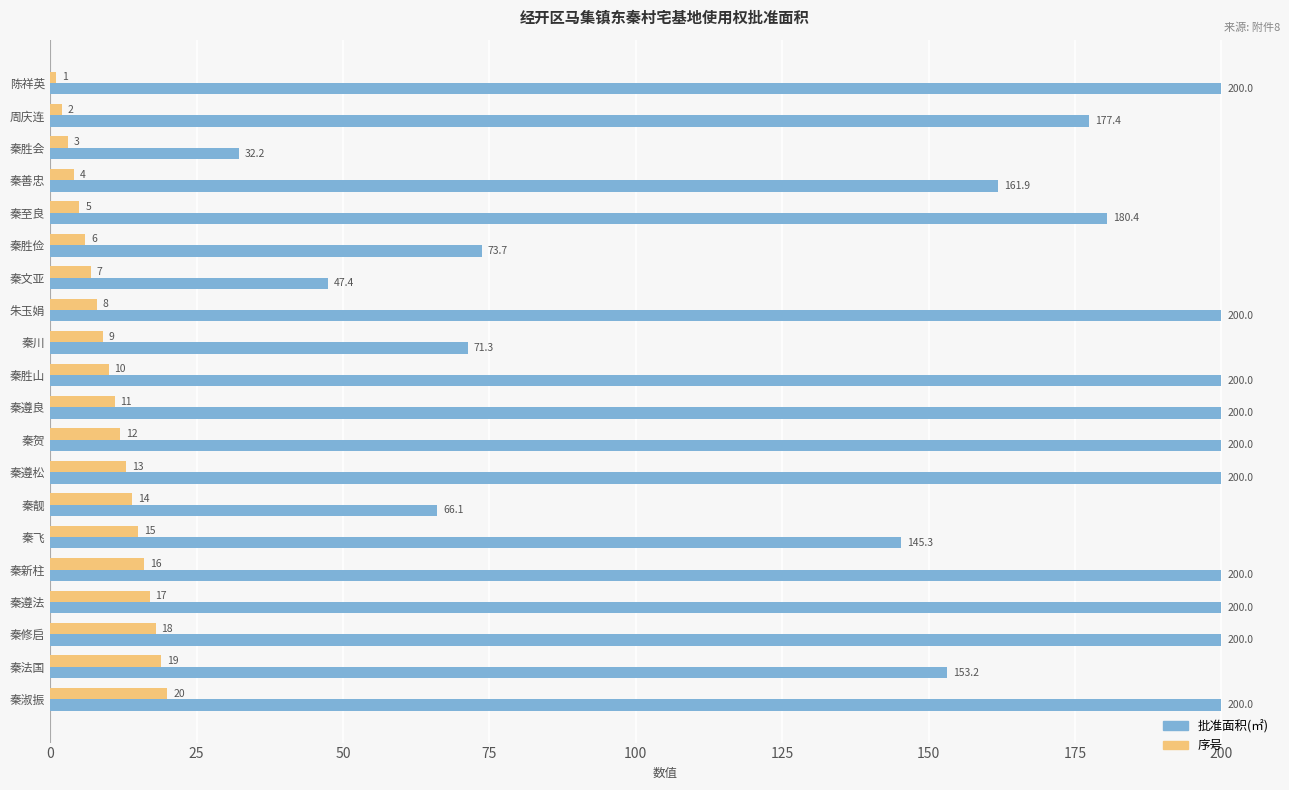

Which series has the widest spread of values?

批准面积(㎡)